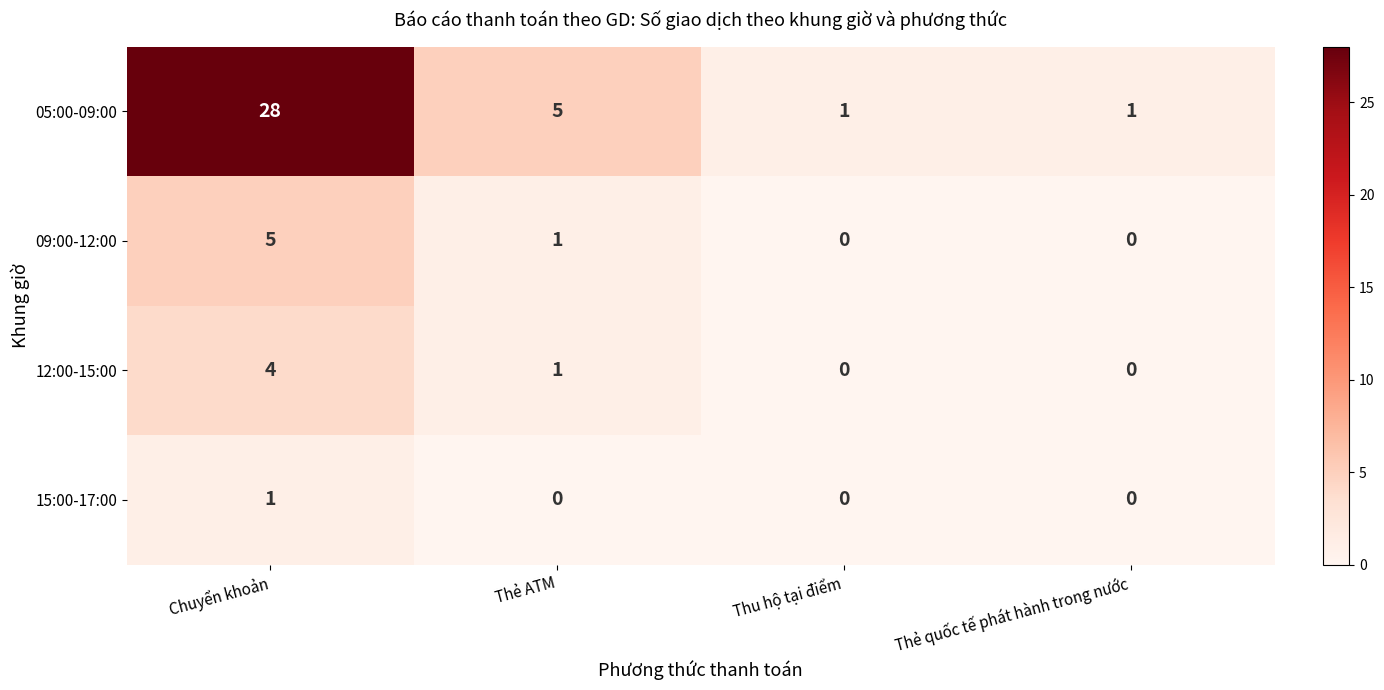

Reading left to right, extract all data points from this chart.

05:00-09:00: 28	5	1	1
09:00-12:00: 5	1	0	0
12:00-15:00: 4	1	0	0
15:00-17:00: 1	0	0	0